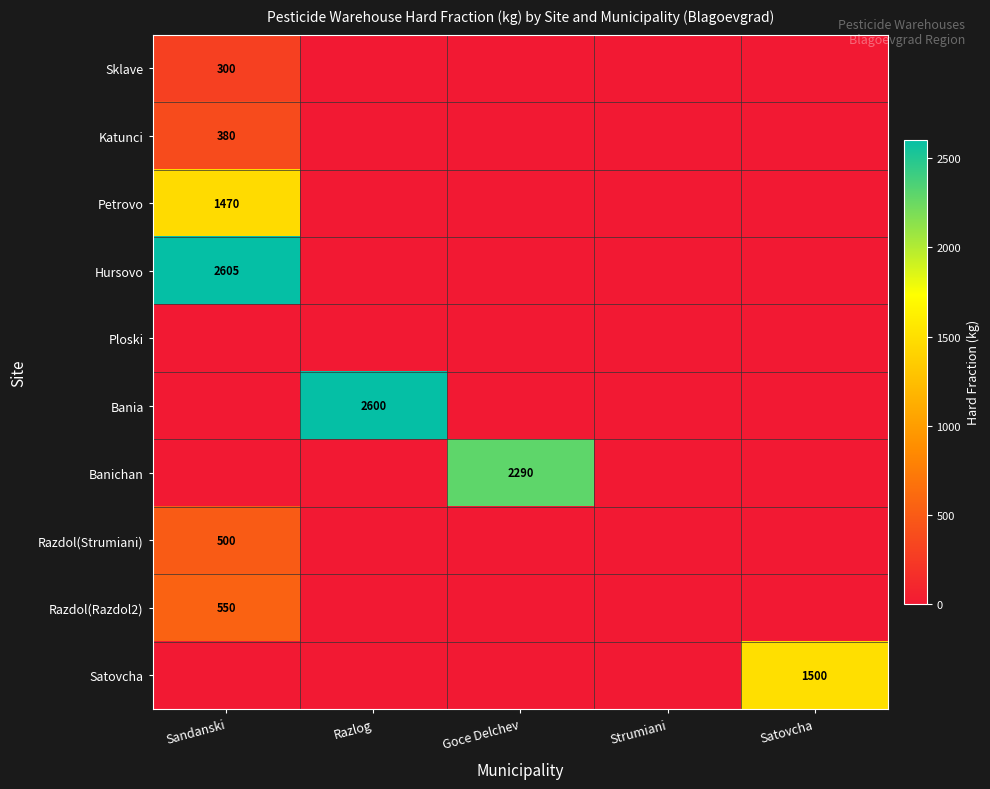

The Banichan series shows 2290 at Goce Delchev. True or false?

True